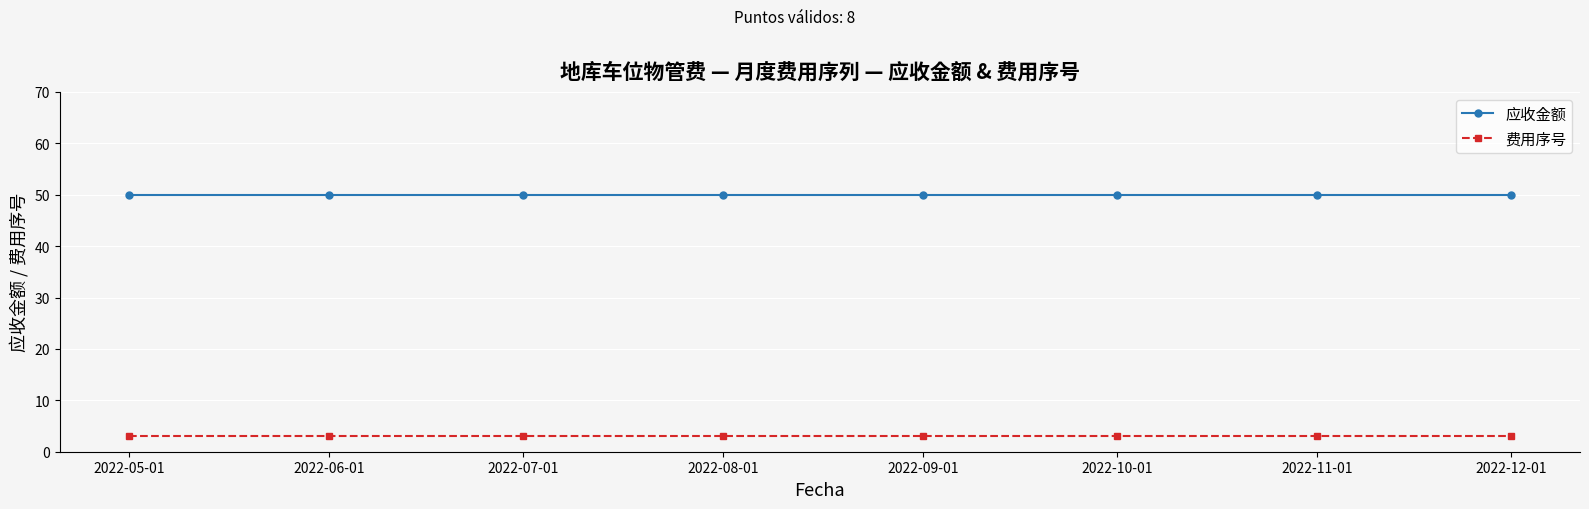

At how many categories does at least one series exceed 36?

8